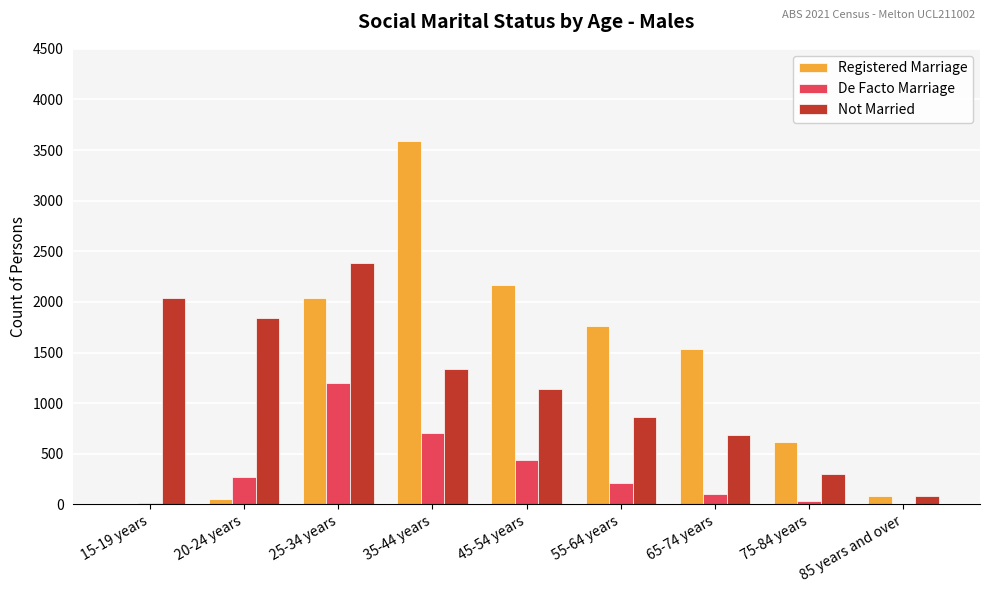

How many groups of bars are there?

9